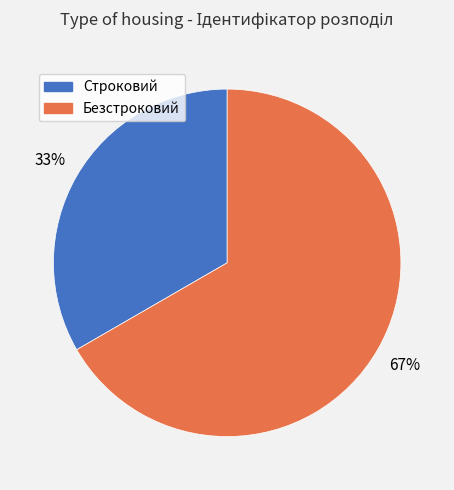

The Строковий slice represents 33% of the pie. True or false?

True